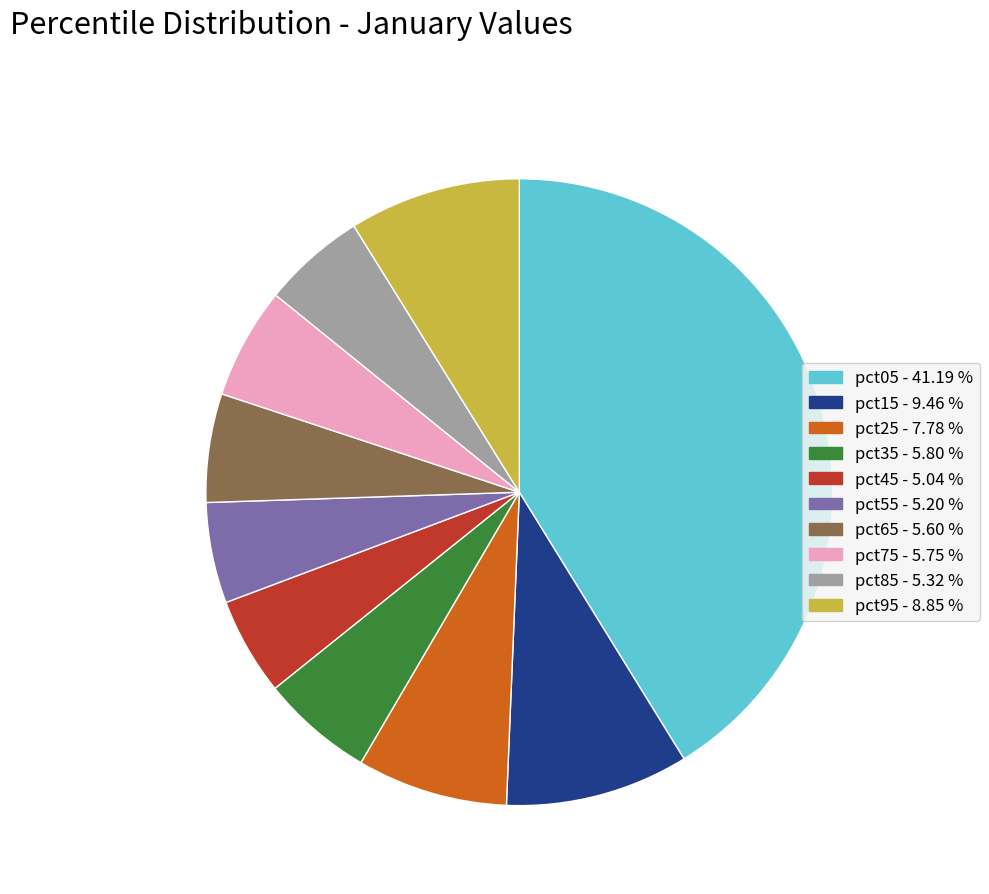

Is it true that pct75 is 1% of the pie?

False